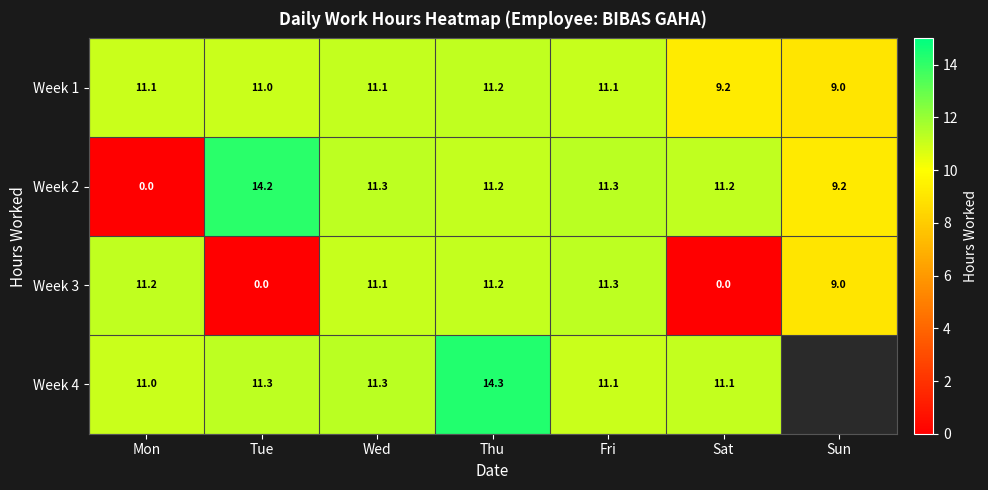

Where is Week 2 nearest to the value 7?

Sun